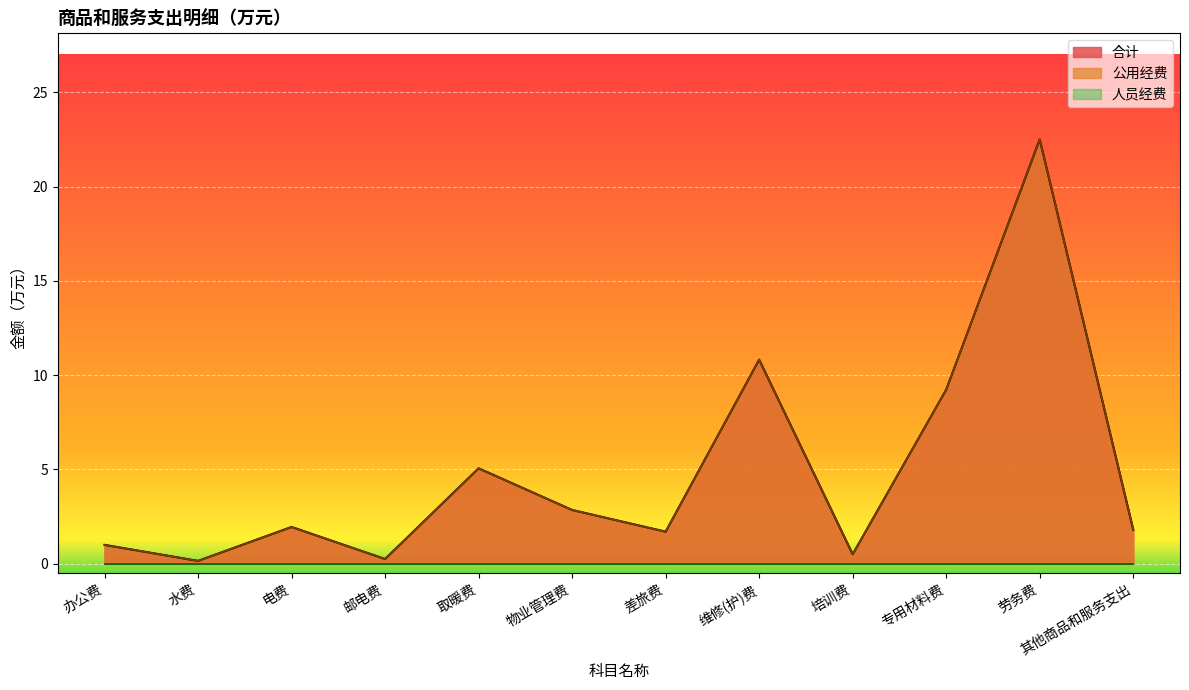

What is the sum of the 合计 values at 电费 and 物业管理费?

4.8